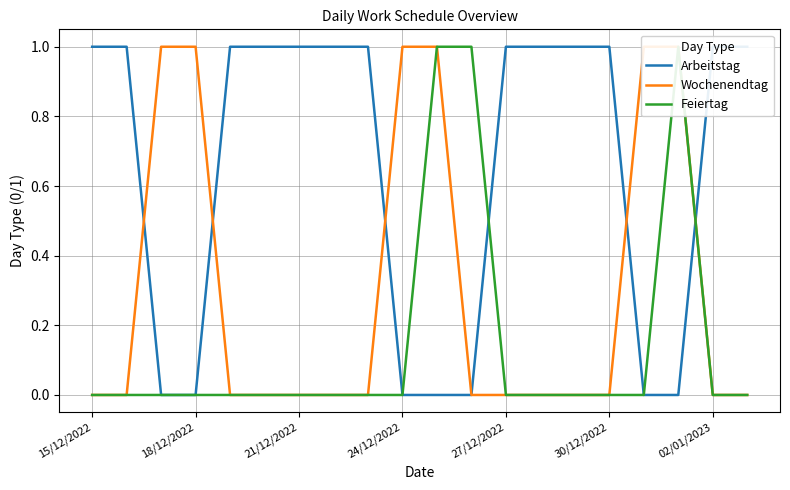

What is the difference between the Wochenendtag values at 18/12/2022 and 9?

1